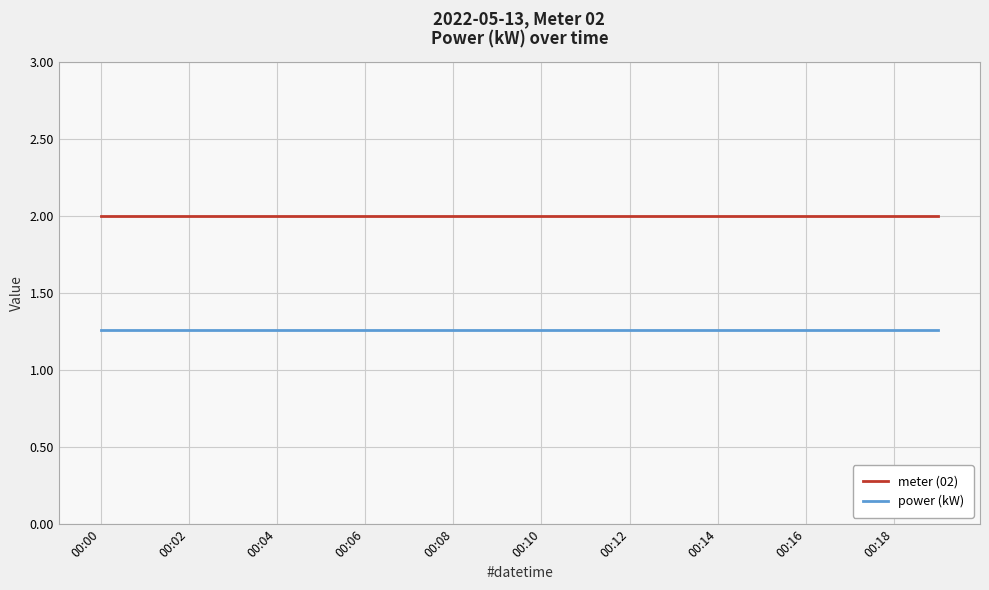

True or false: meter (02) and power (kW) intersect in this chart.

False